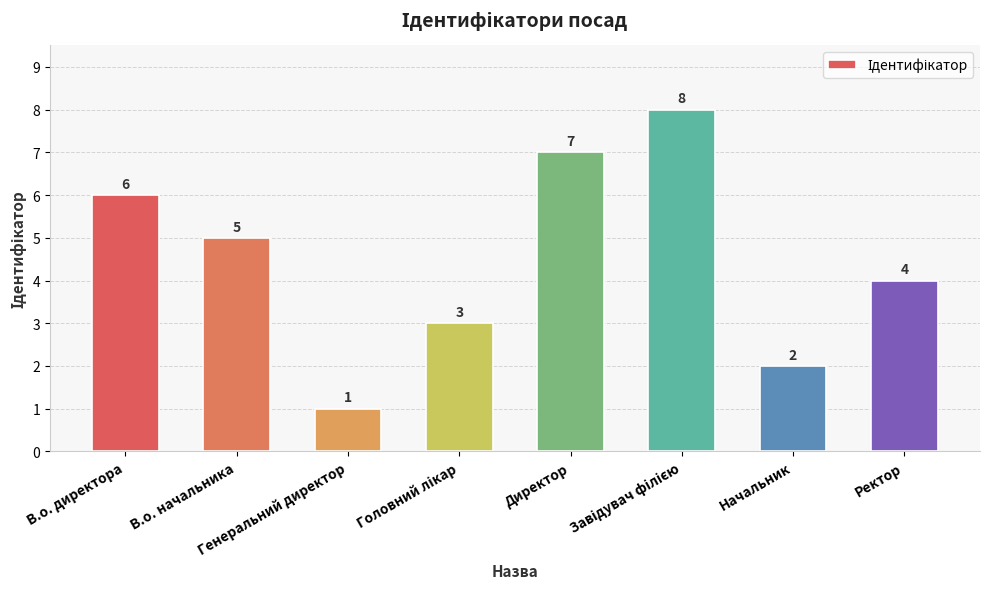

Count the values in the range 3 to 7.

5